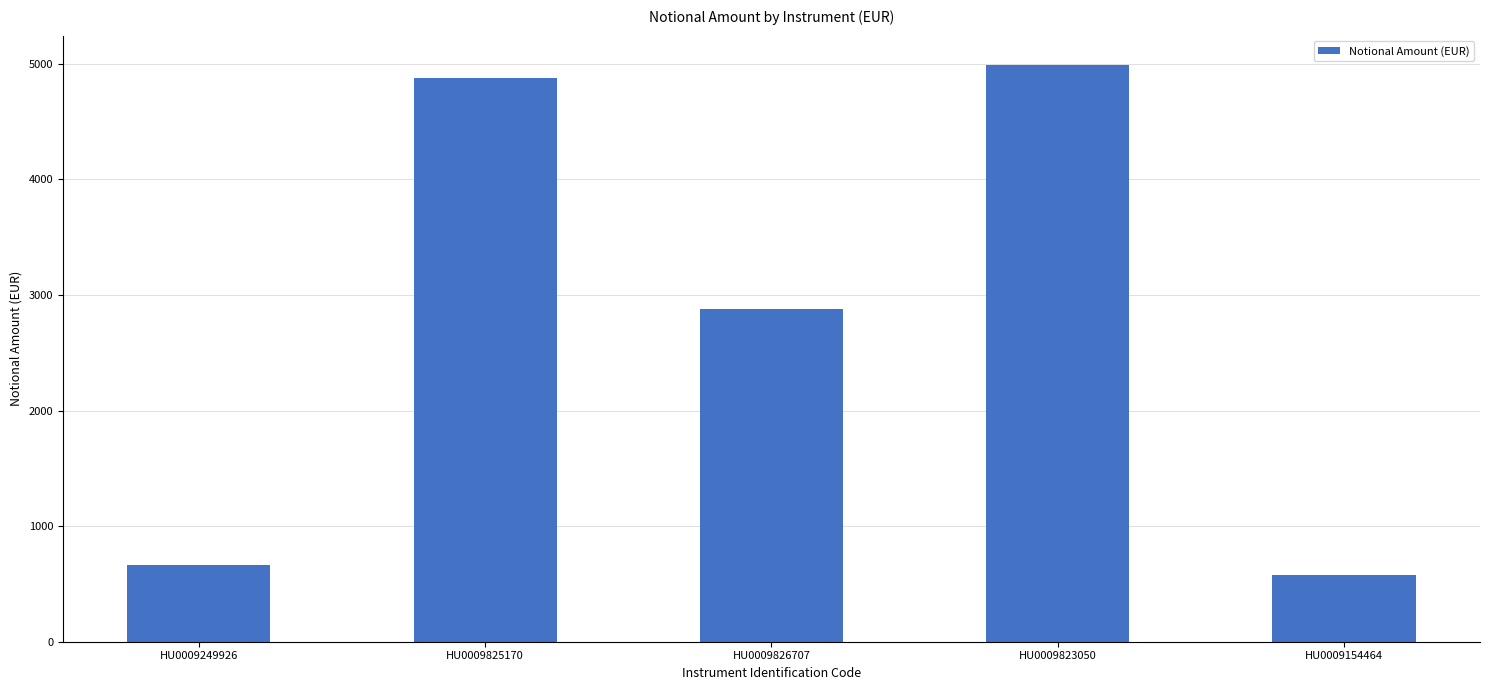

Reading left to right, transcribe all the data shown in this chart.

661.2	4878.0	2882.5	4995.0	580.0